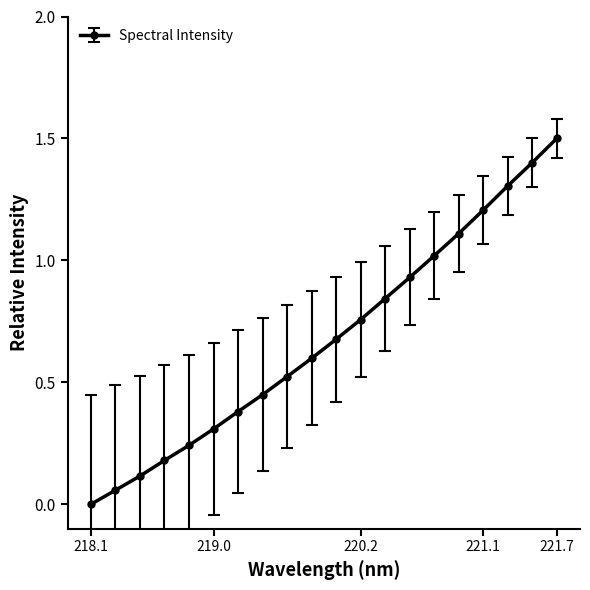

What is the value of the 18th point from the left?

1.3